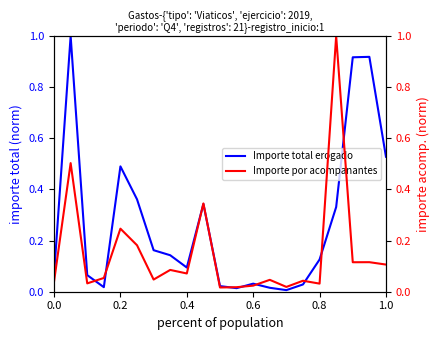

Is it true that Importe total erogado equals 0.1 at 0.6?

False